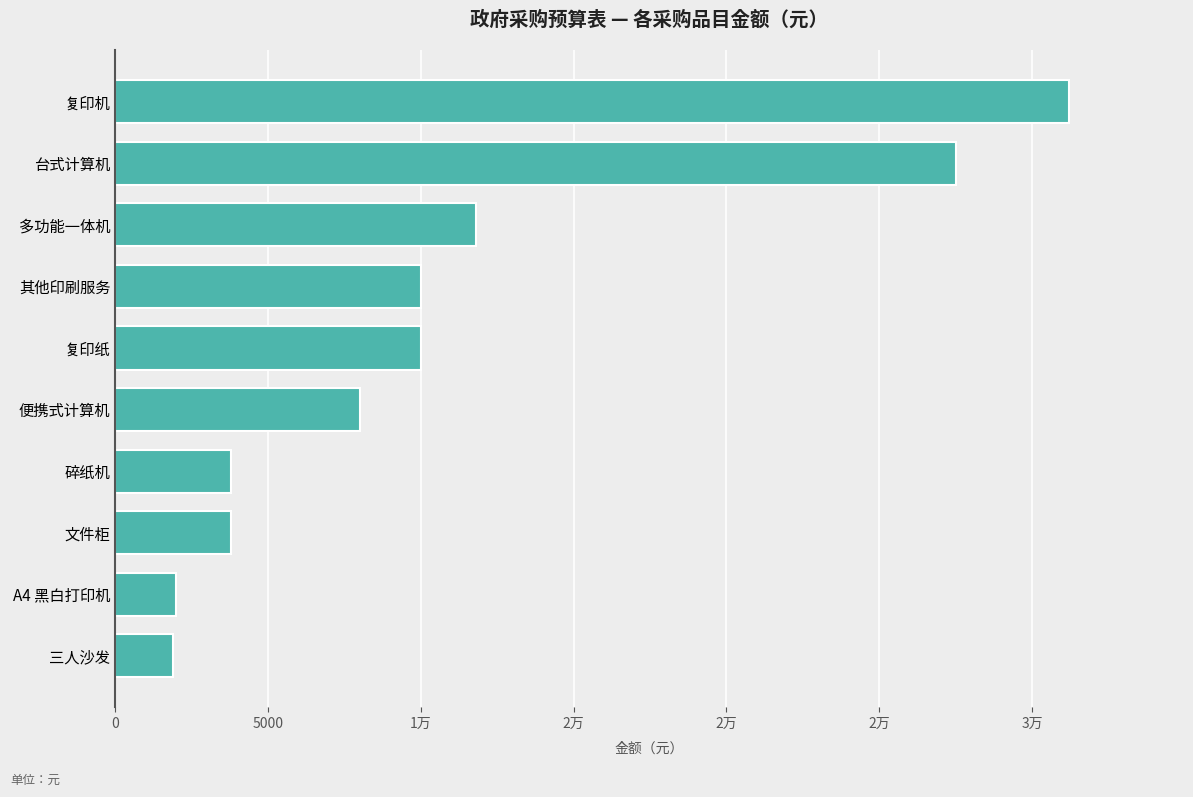

Does the chart contain any negative values?

No